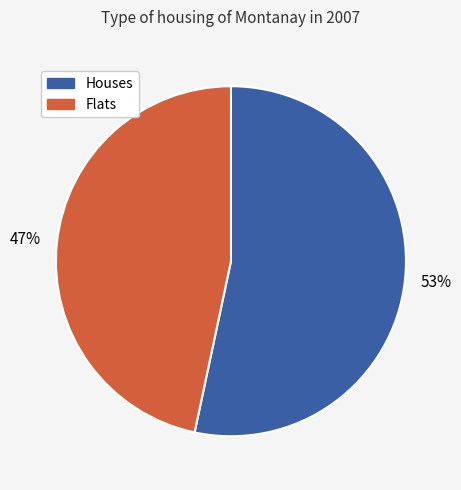

To the nearest percent, what is the average slice percentage?

50%